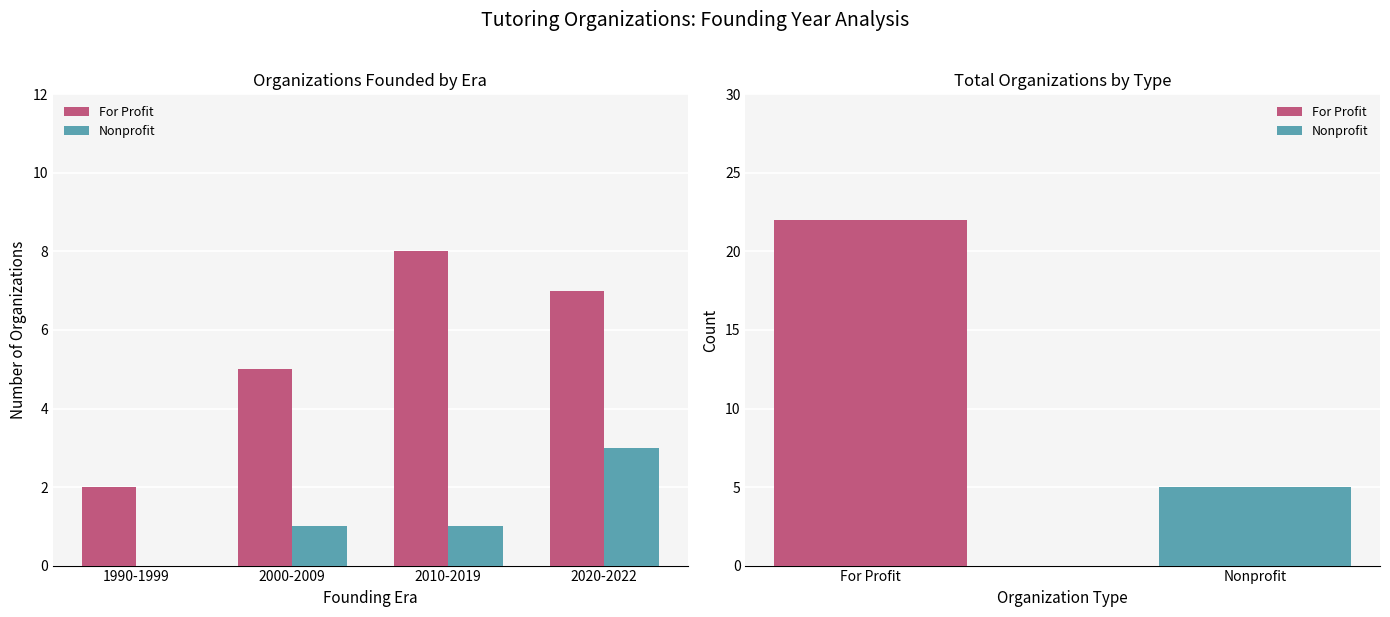

What is the value of the Nonprofit bar at the 4th from the left?

3